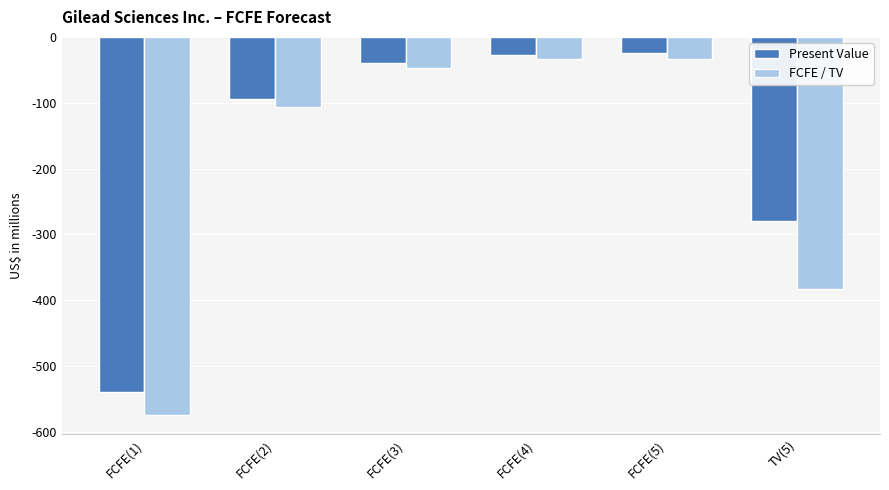

At which label is FCFE / TV closest to -304?

TV(5)